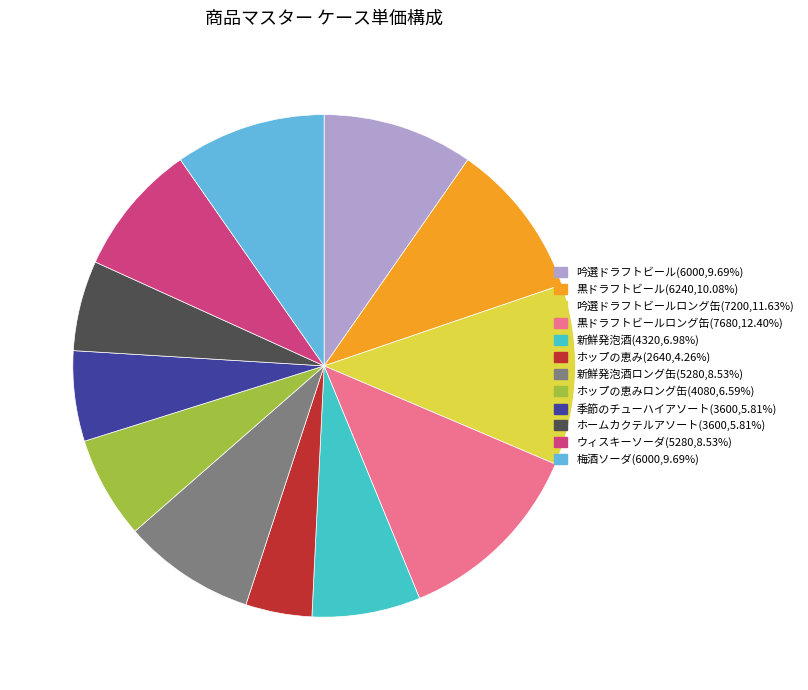

Is there a majority slice in this chart?

No